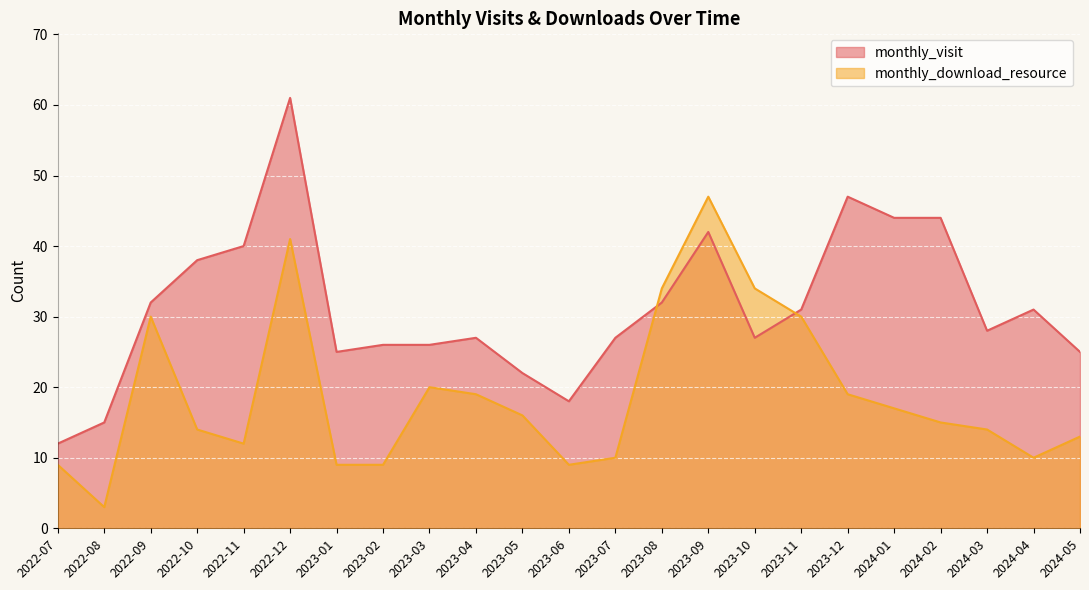

What is the label of the 14th point from the right?

2023-04